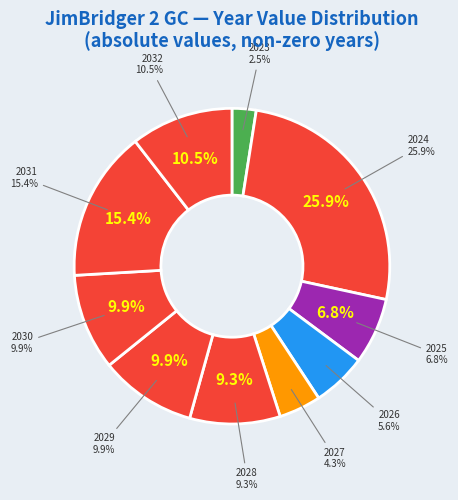

Is it true that 2032 is 11% of the pie?

False